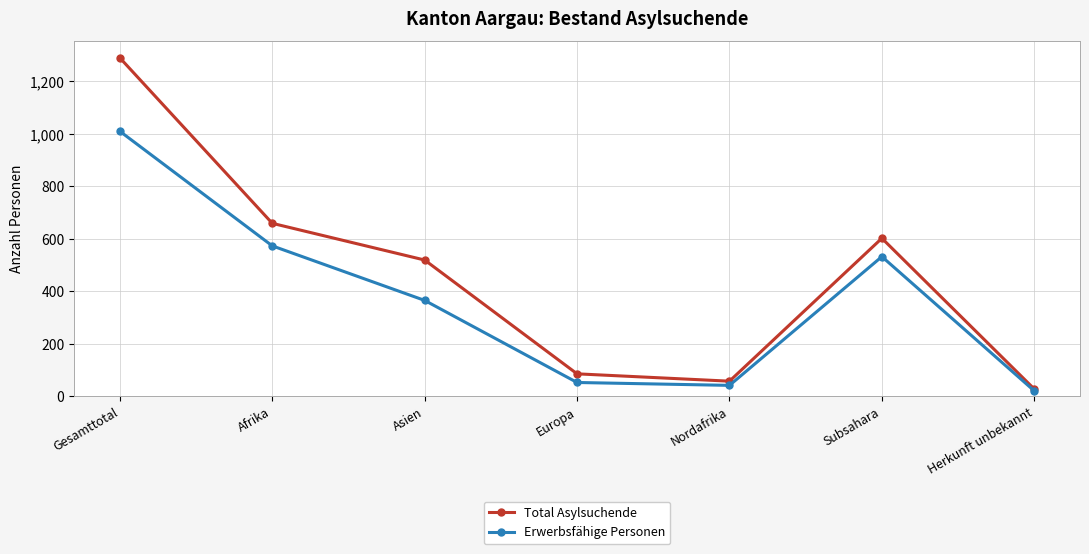

Which category has the lowest value across all series?

Herkunft unbekannt